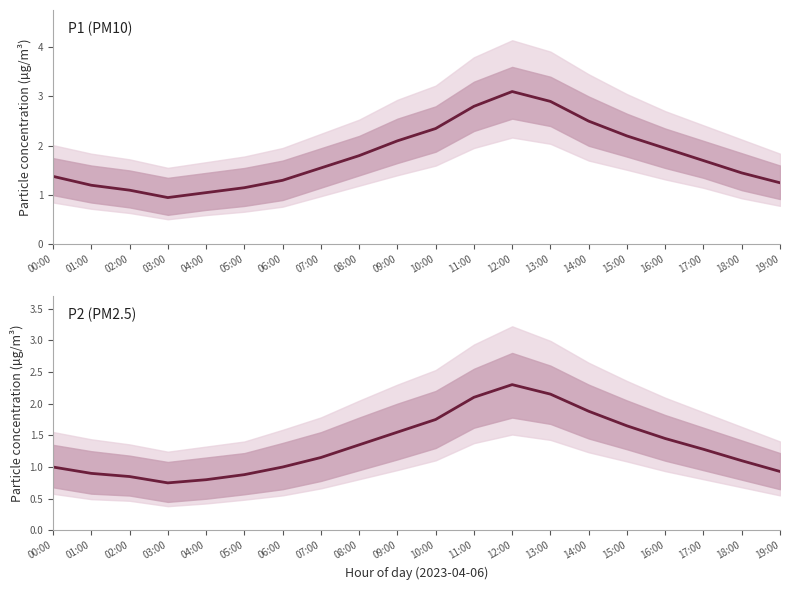

True or false: P2 and P1 intersect in this chart.

False